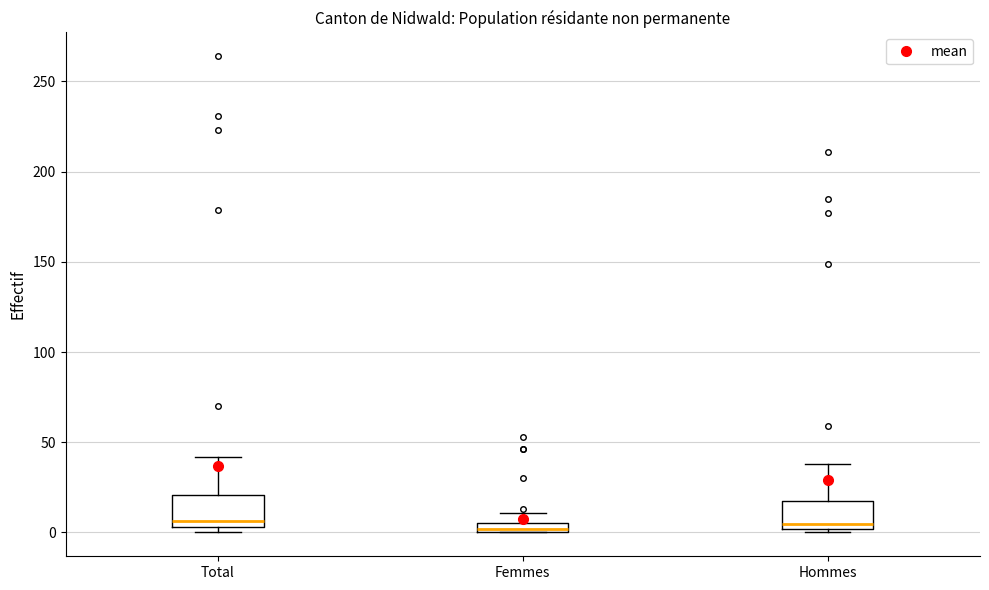

Where is the upper edge of the box for Hommes on the y-axis? The values are not printed on the chart, so give them approximately, as read against the axis.

15